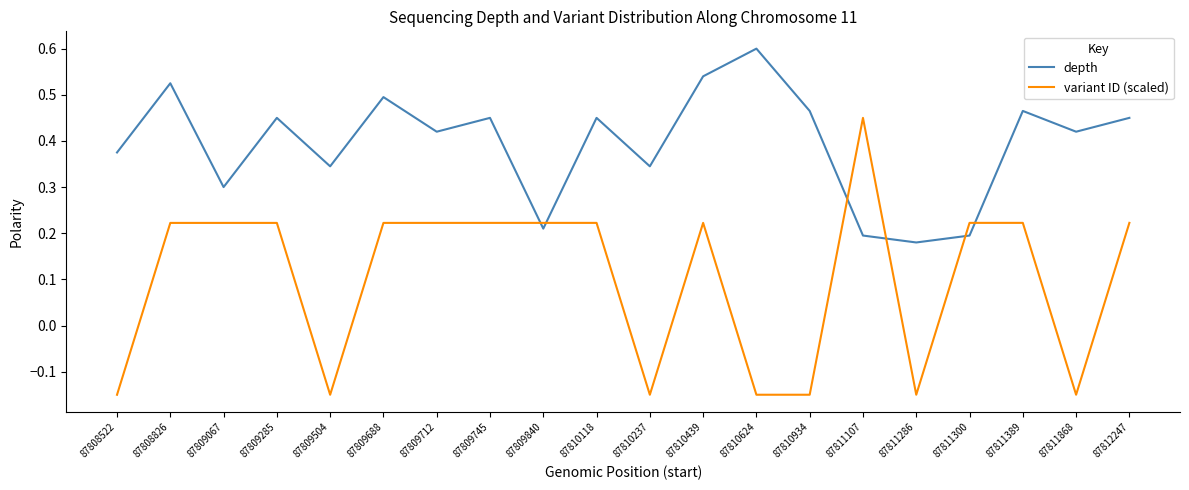

True or false: variant ID (scaled) and depth intersect in this chart.

True